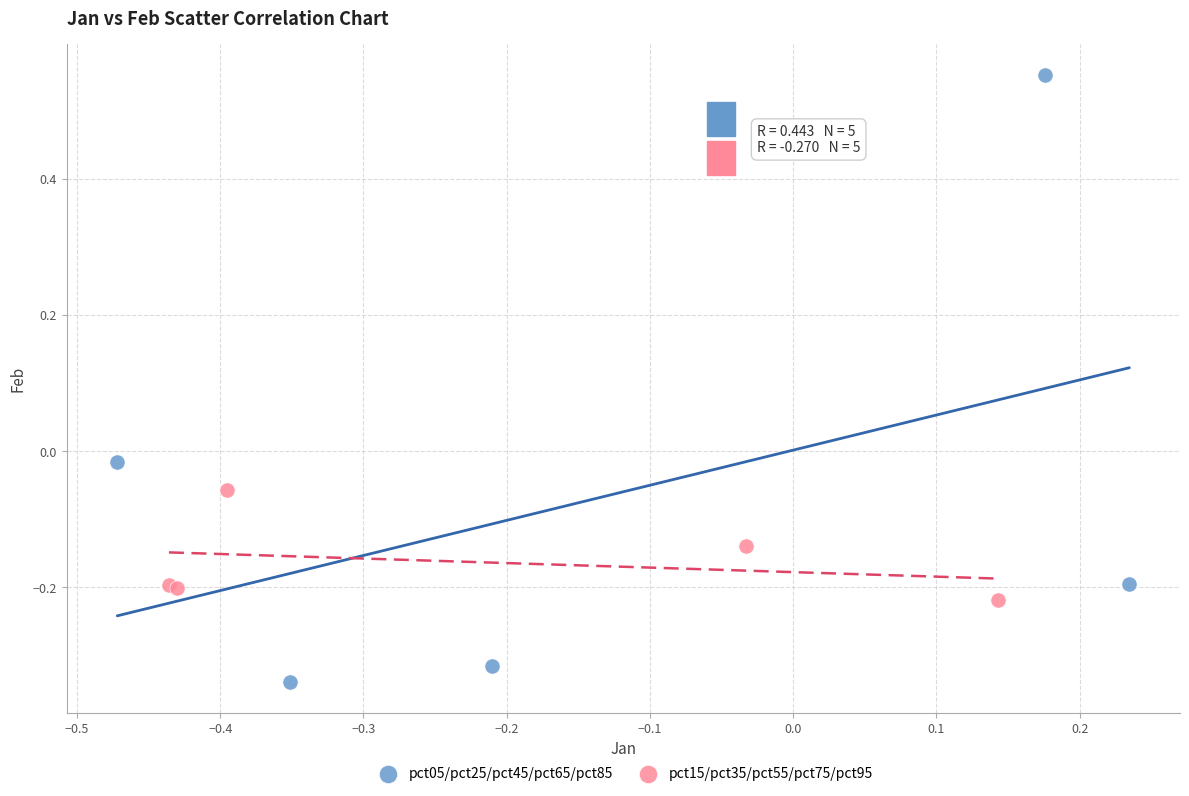

Which series has the widest spread of Y values?

pct05/pct25/pct45/pct65/pct85